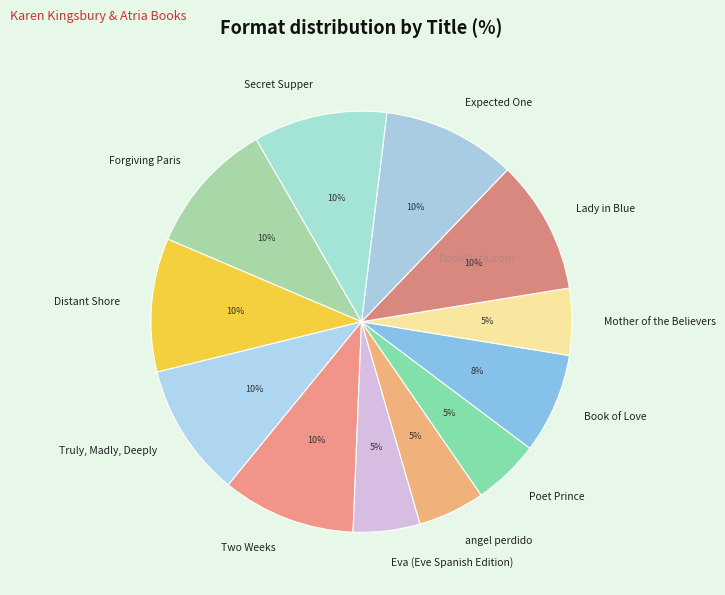

Combined, do Expected One and Book of Love account for over 50%?

No